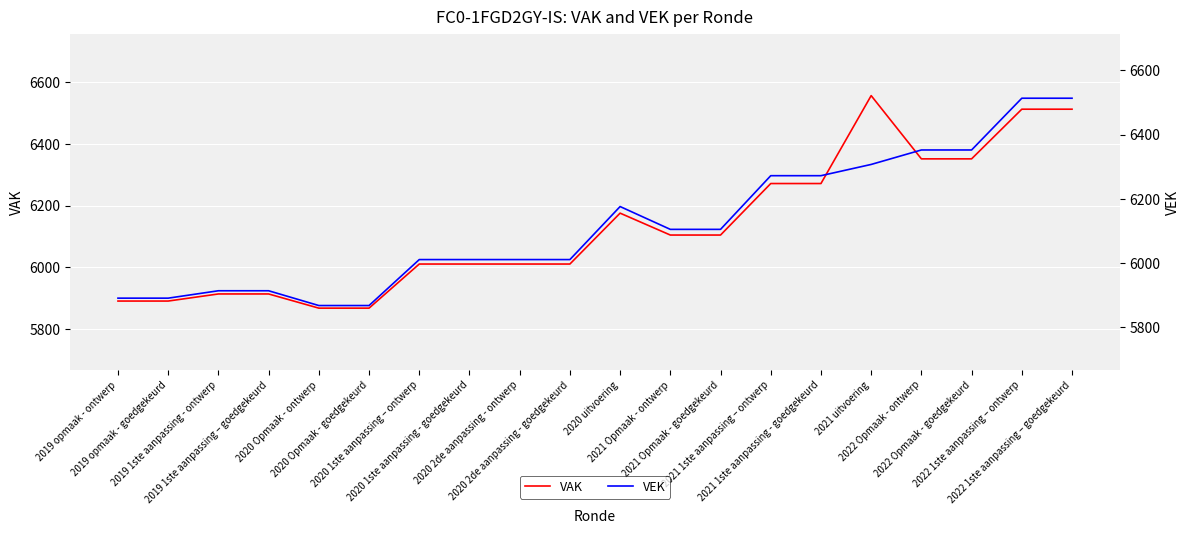

Where is VEK nearest to the value 6190?

2020 uitvoering